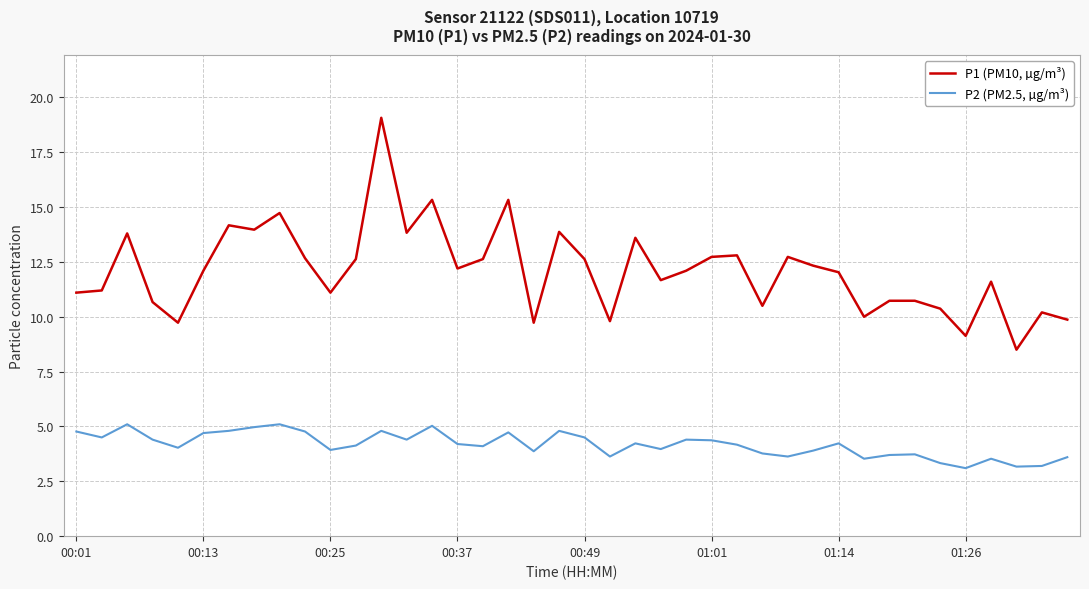

What is the maximum value for P1 (PM10, µg/m³)?

19.1